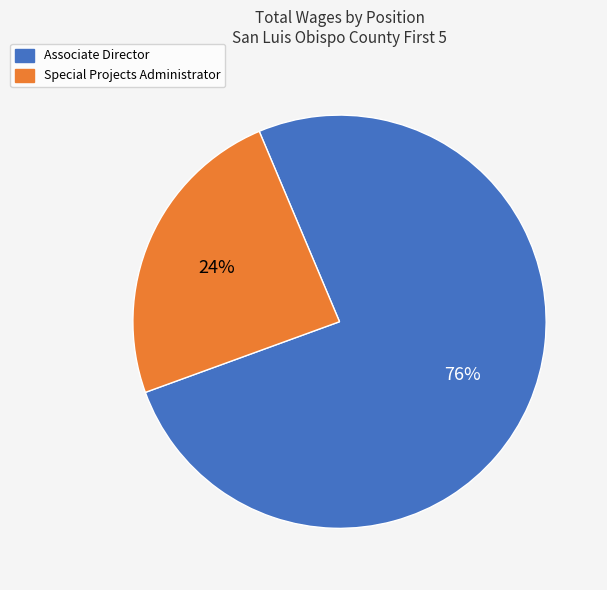

Count the number of slices in the pie.

2